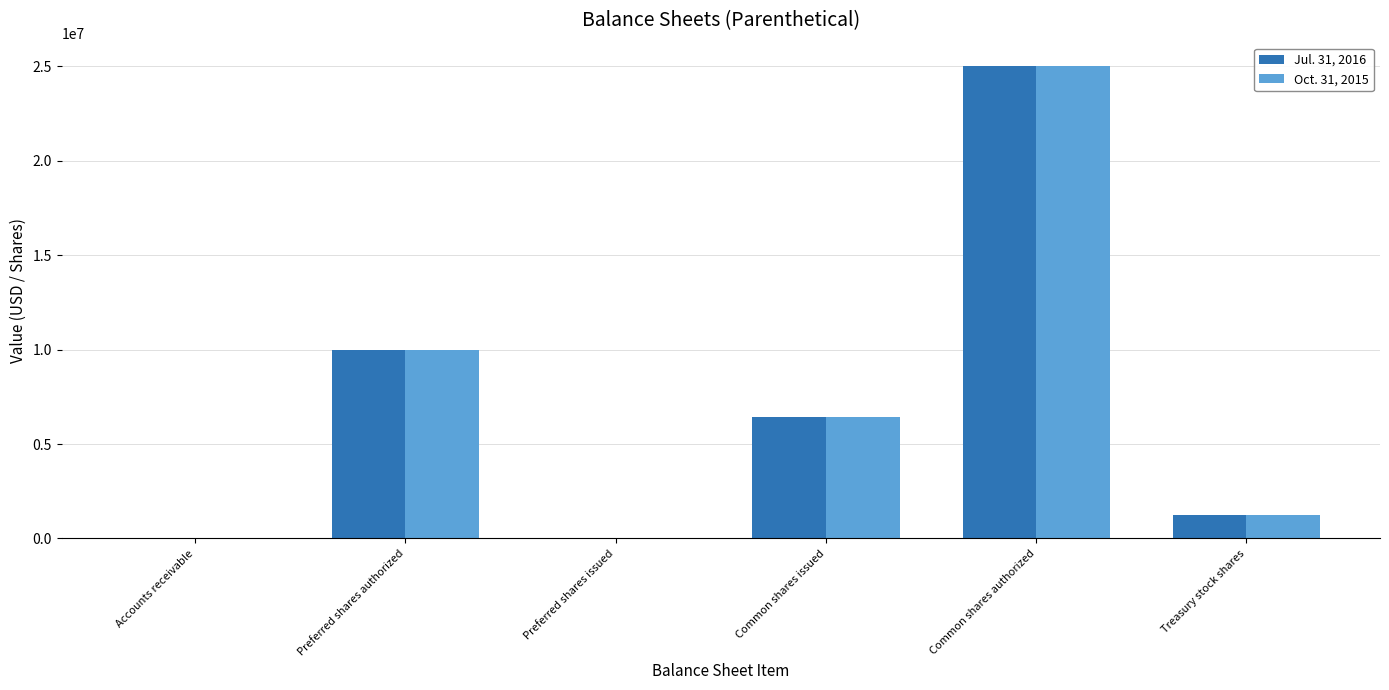

What is the total value across all series at Accounts receivable?

30000